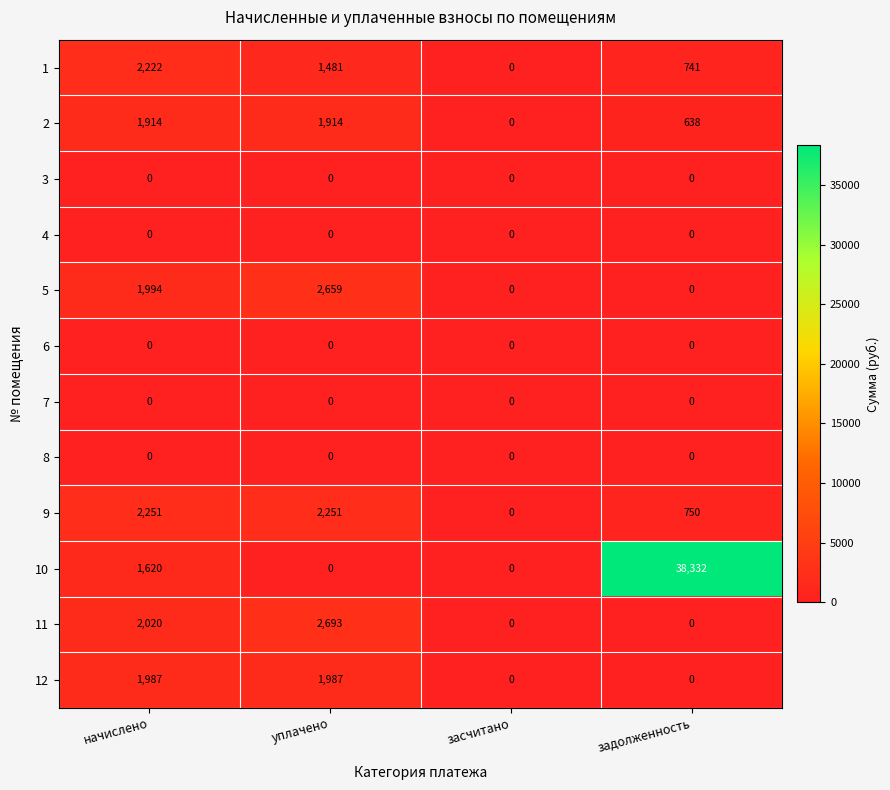

What is the difference between the highest and lowest values at начислено?

2251